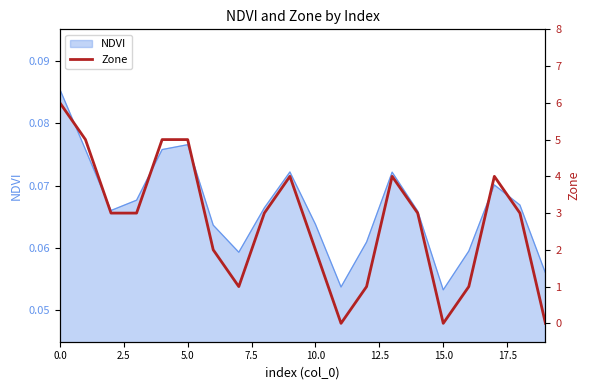

Does the chart have visible grid lines?

No